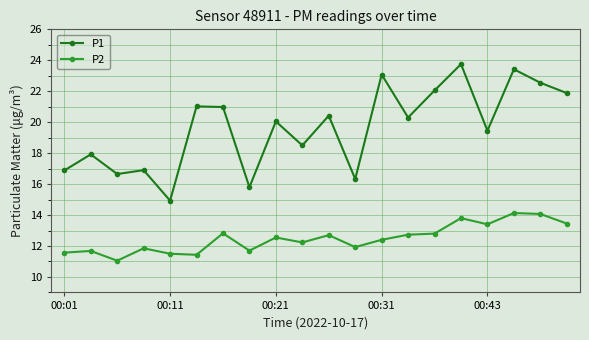

Does the chart display data point markers on the line(s)?

Yes